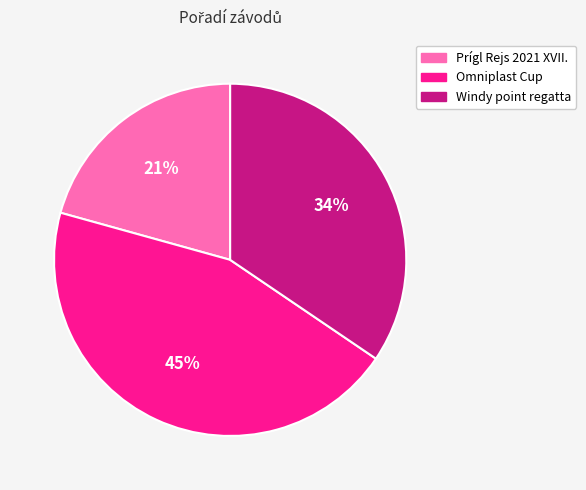

To the nearest percent, what is the difference between the Omniplast Cup and Prígl Rejs 2021 XVII. slice percentages?

24%